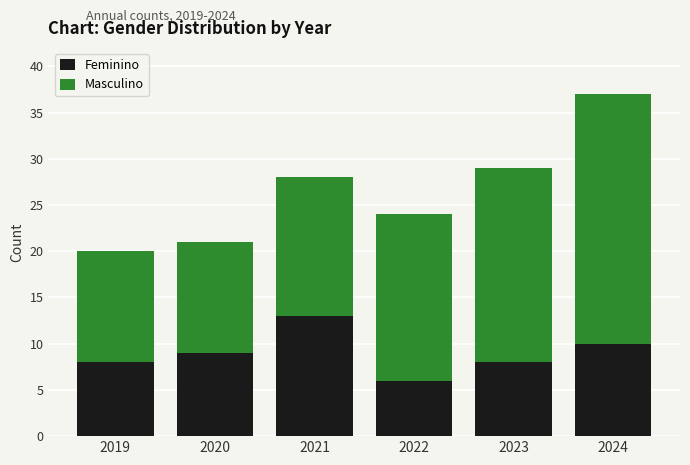

What is the total value across all series at 2020?

21